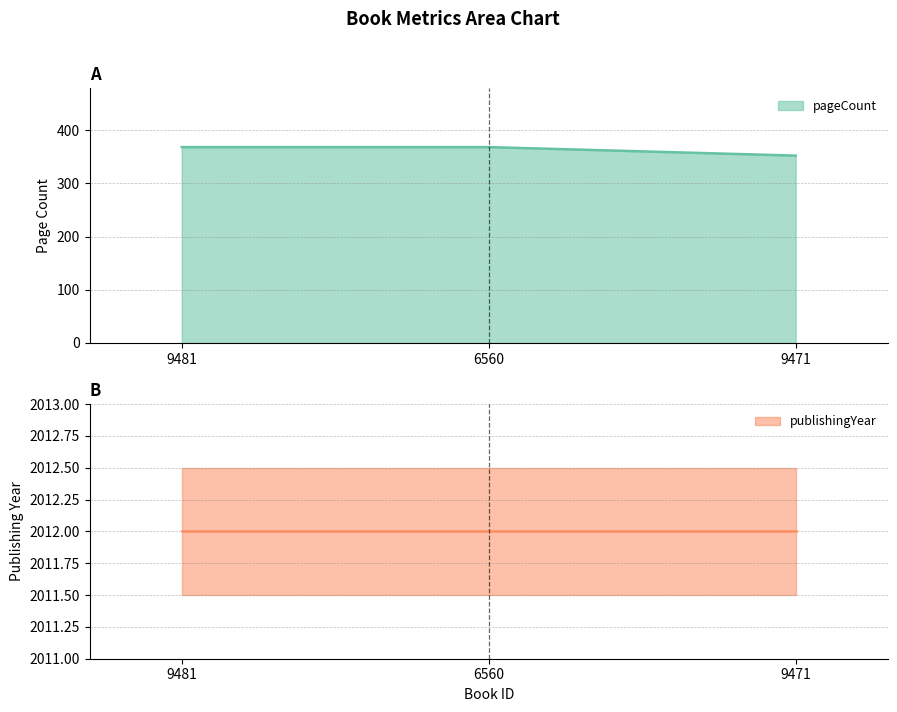

Rank the categories by value from highest to lowest.

9481, 6560, 9471